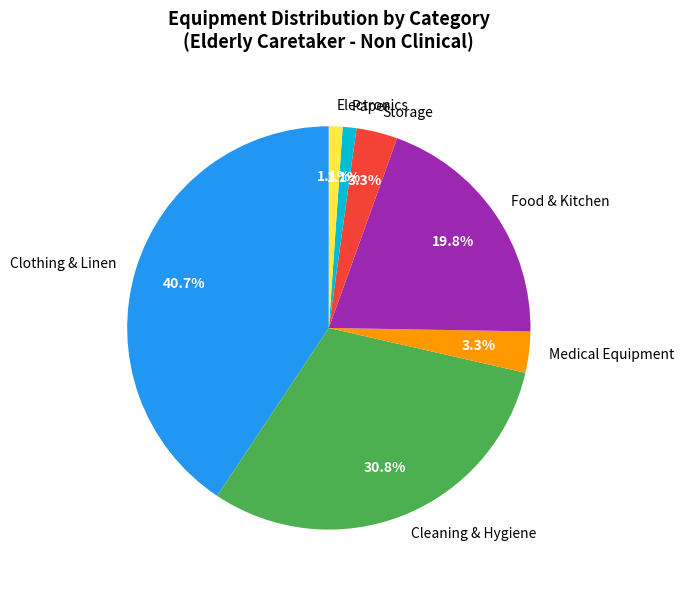

Does Clothing & Linen represent more than half of the total?

No